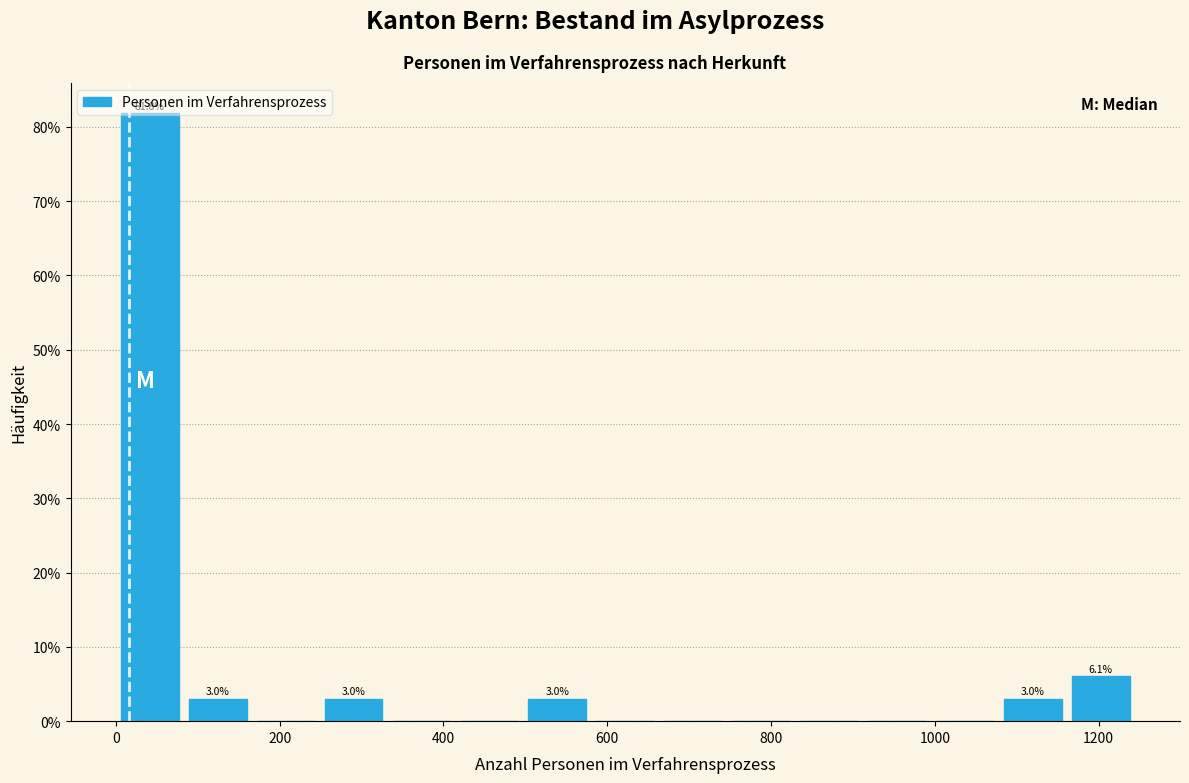

Which range on the x-axis has the tallest bar?

0 to 80